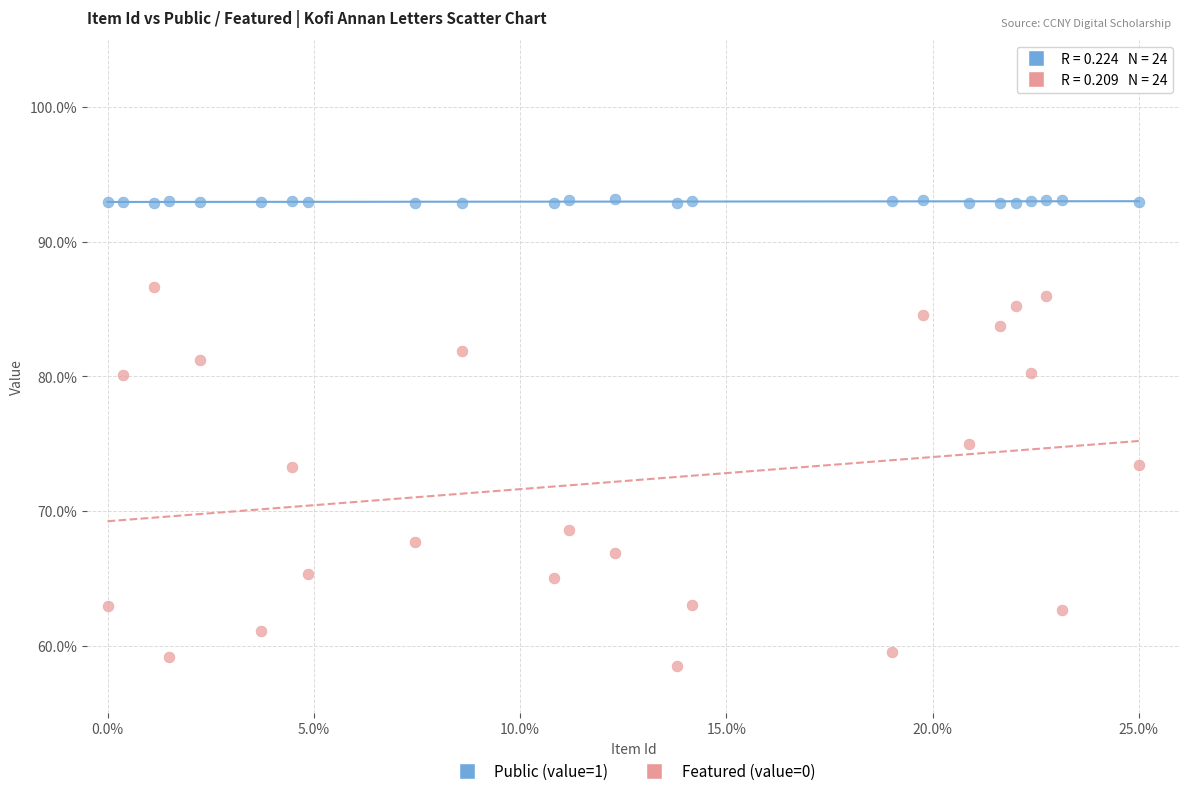

What are all the series names shown in the legend?

Public (value=1), Featured (value=0)